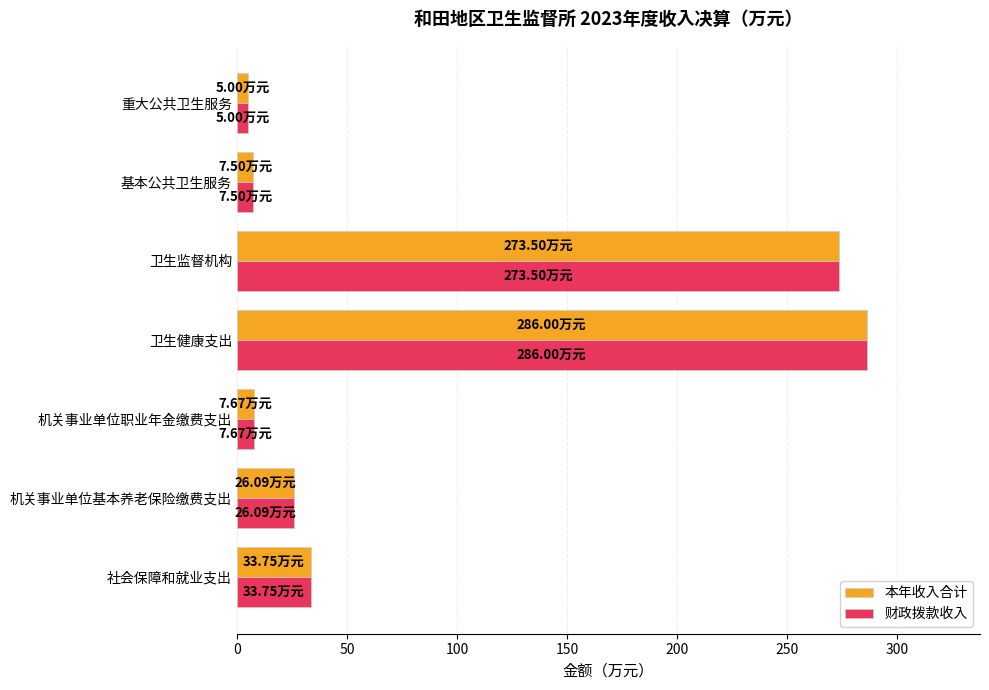

What is the sum of all 本年收入合计 values?

639.5